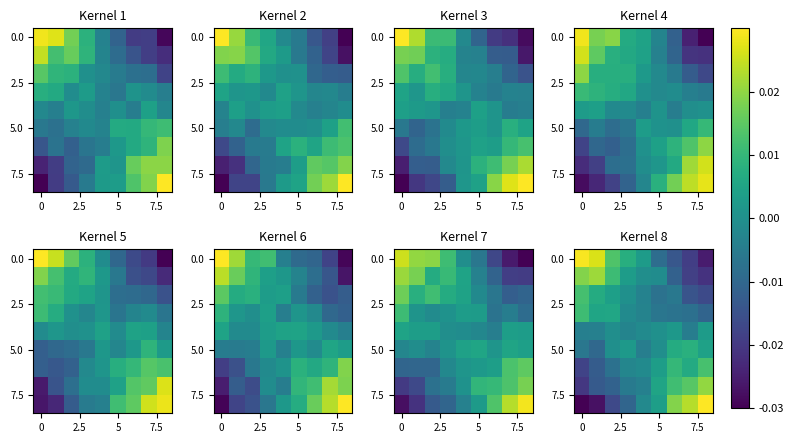

How many series are shown in this chart?

9